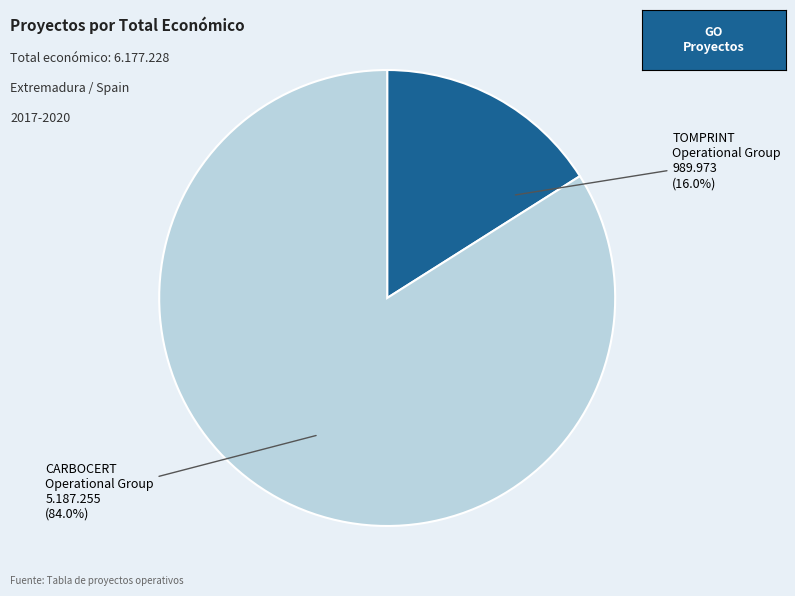

Does any single category account for the majority?

Yes